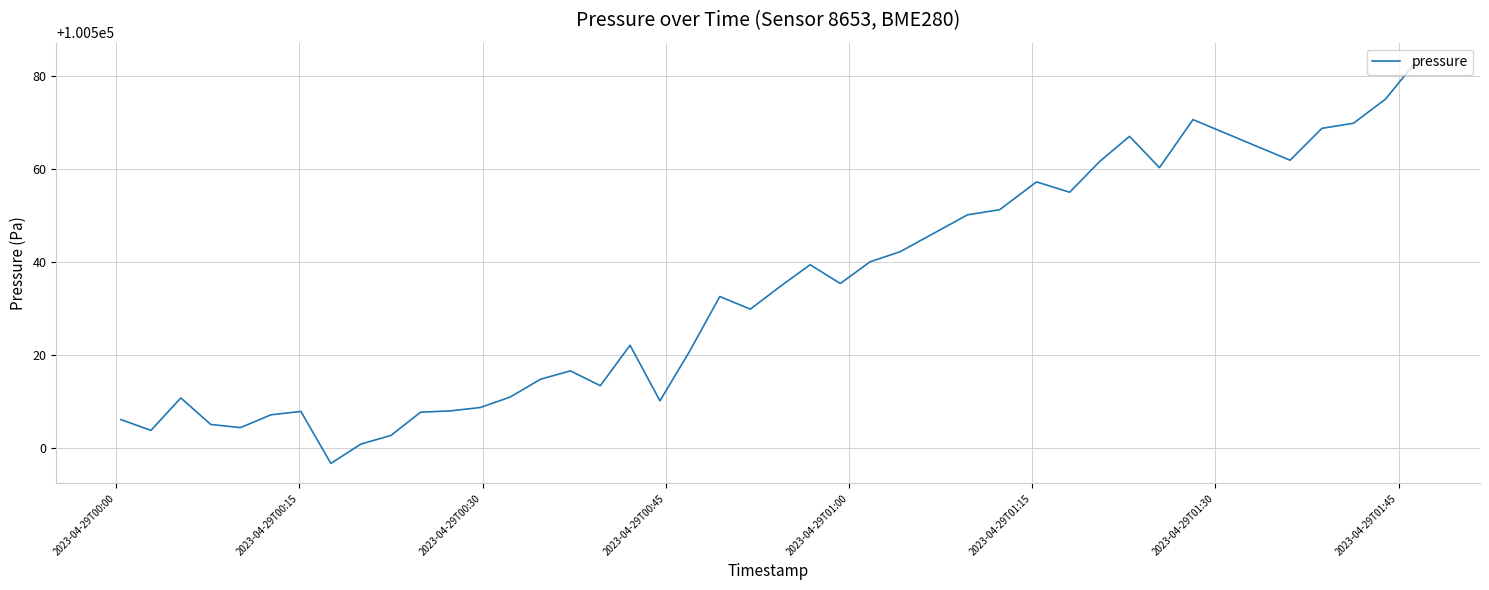

True or false: the data has more than 0 interior local peaks.

True